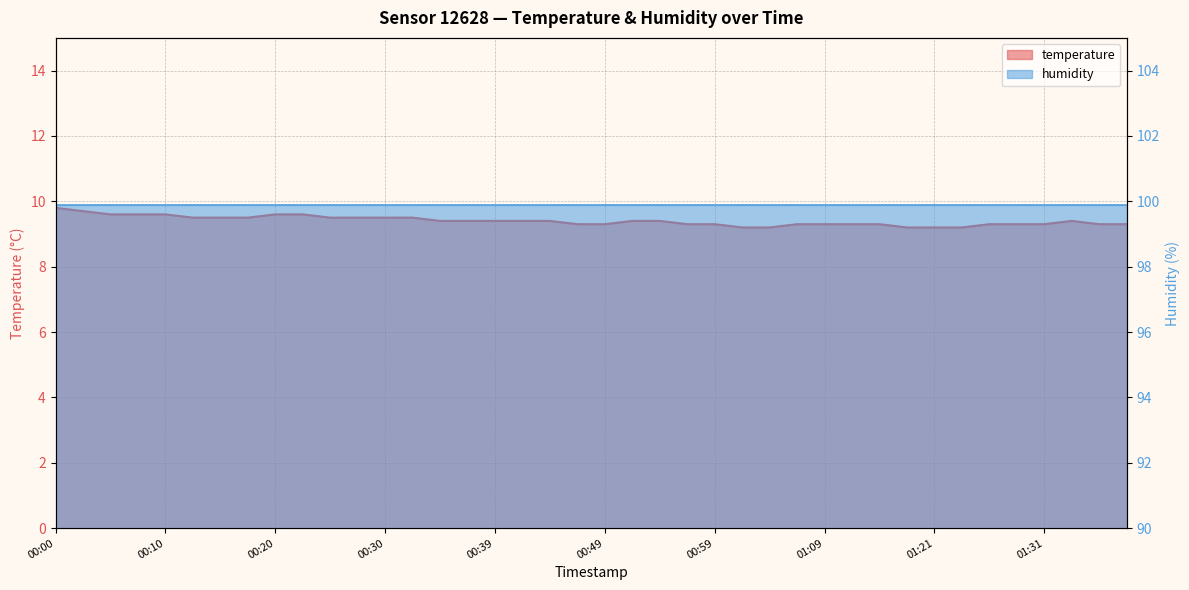

What is the average value?

9.4